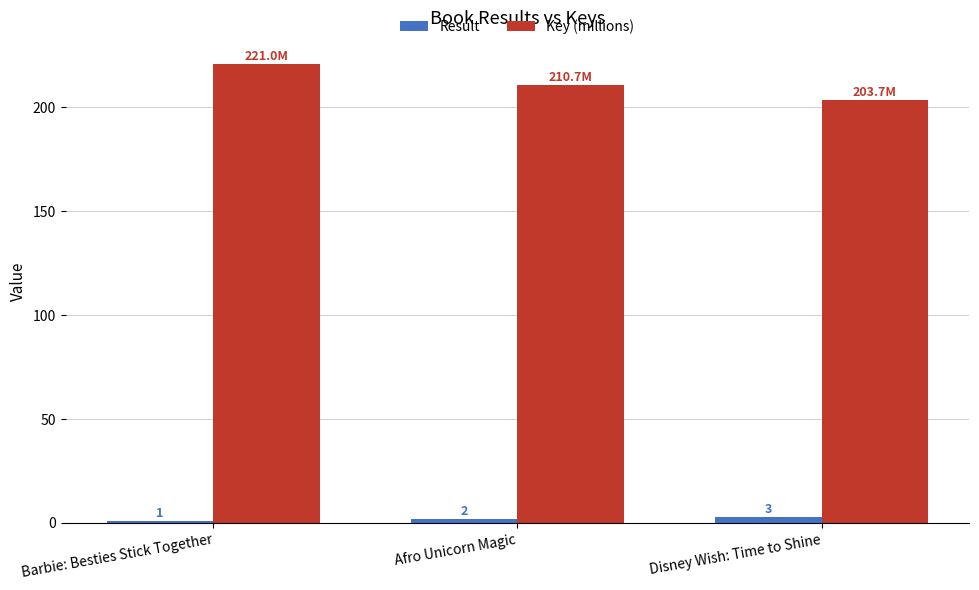

True or false: Key (millions) has a value of 348.4 at Afro Unicorn Magic.

False